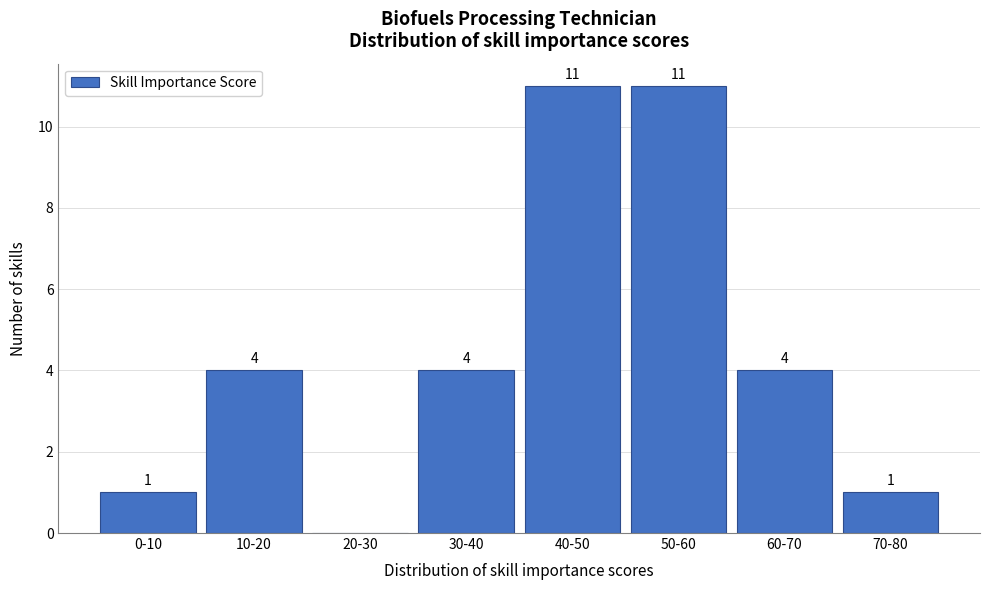

Reading left to right, list all the values displayed in this chart.

0-10=1	10-20=4	20-30=0	30-40=4	40-50=11	50-60=11	60-70=4	70-80=1